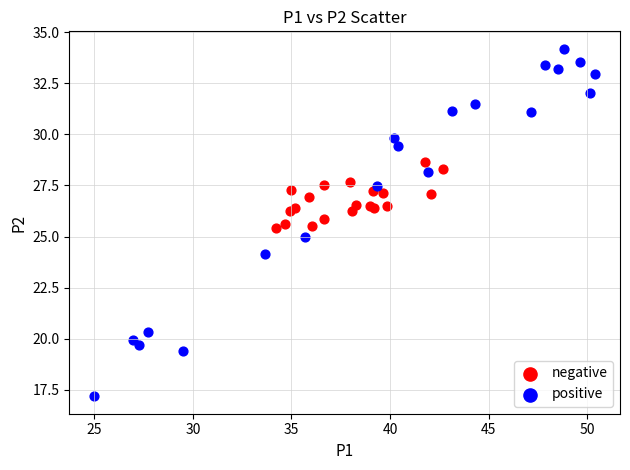

Which series contains the lowest Y value?

positive